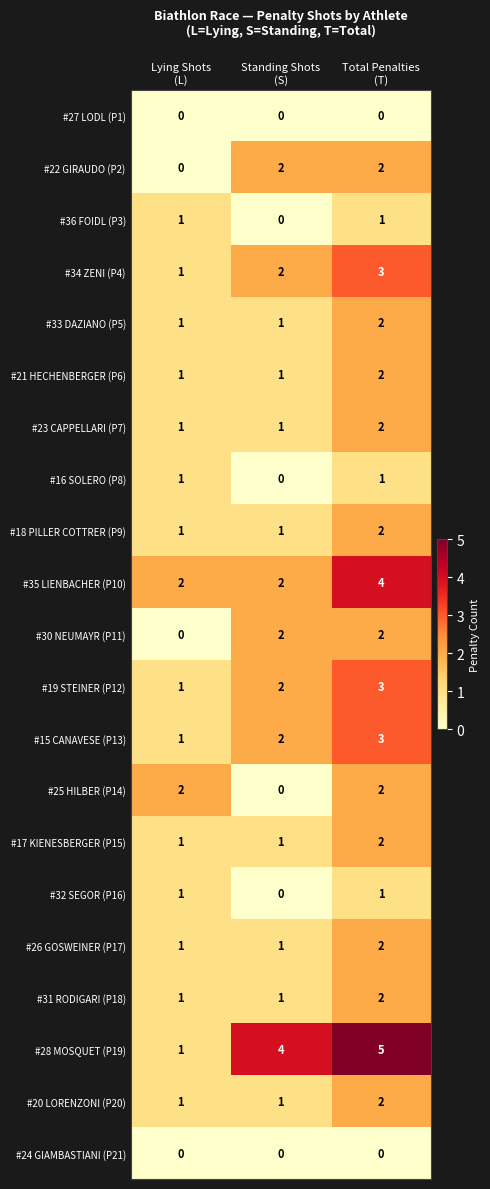

Count the #32 SEGOR (P16) values in the range 0 to 1.

3